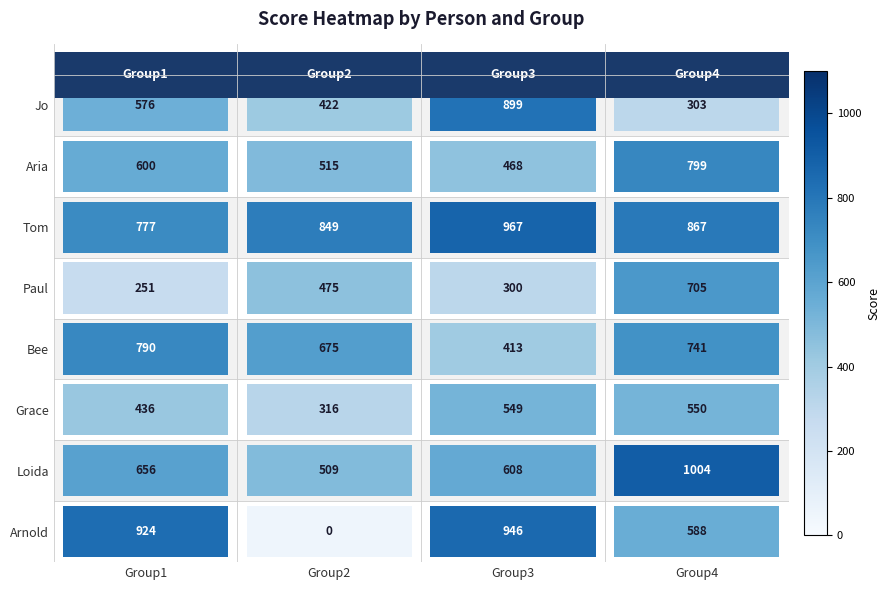

What is the sum of all Tom values?

3460